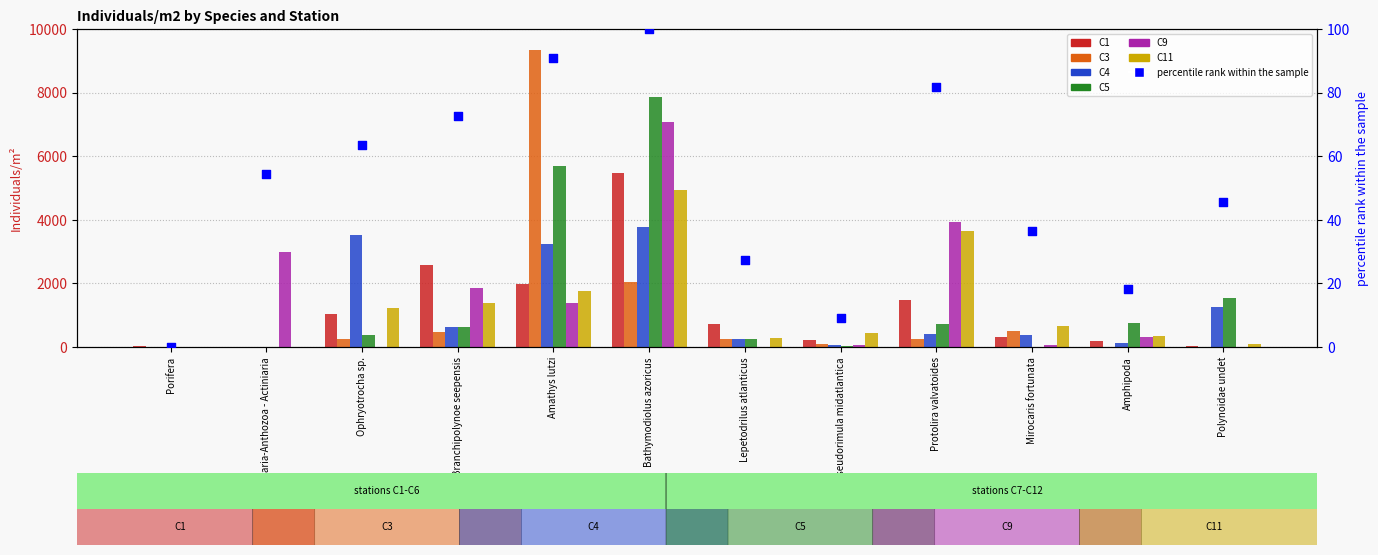

At how many categories does at least one series exceed 5865?

2